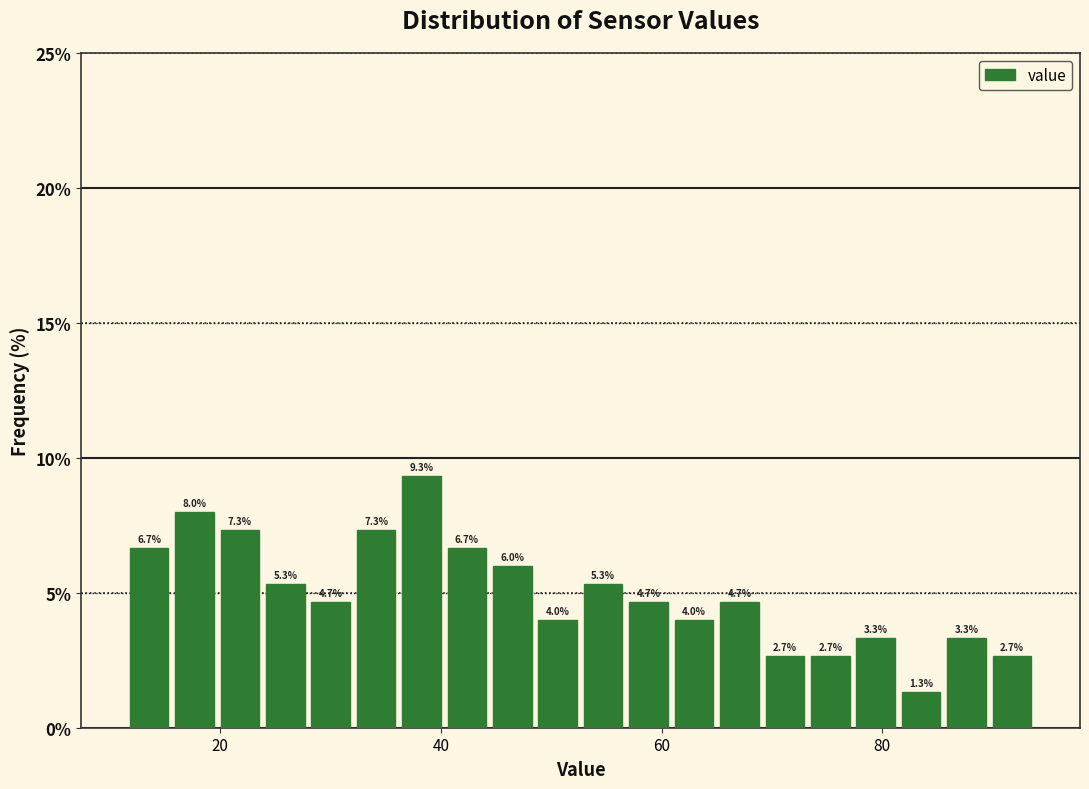

Read against the x-axis, roughly where is the centre of the tallest bar?

38